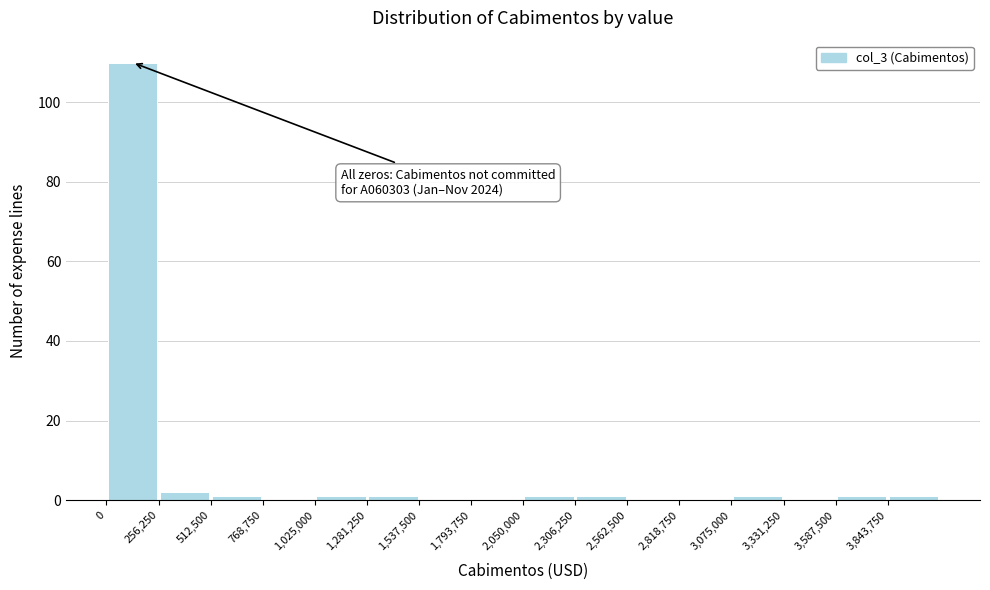

Which range on the x-axis has the tallest bar?

0 to 250000